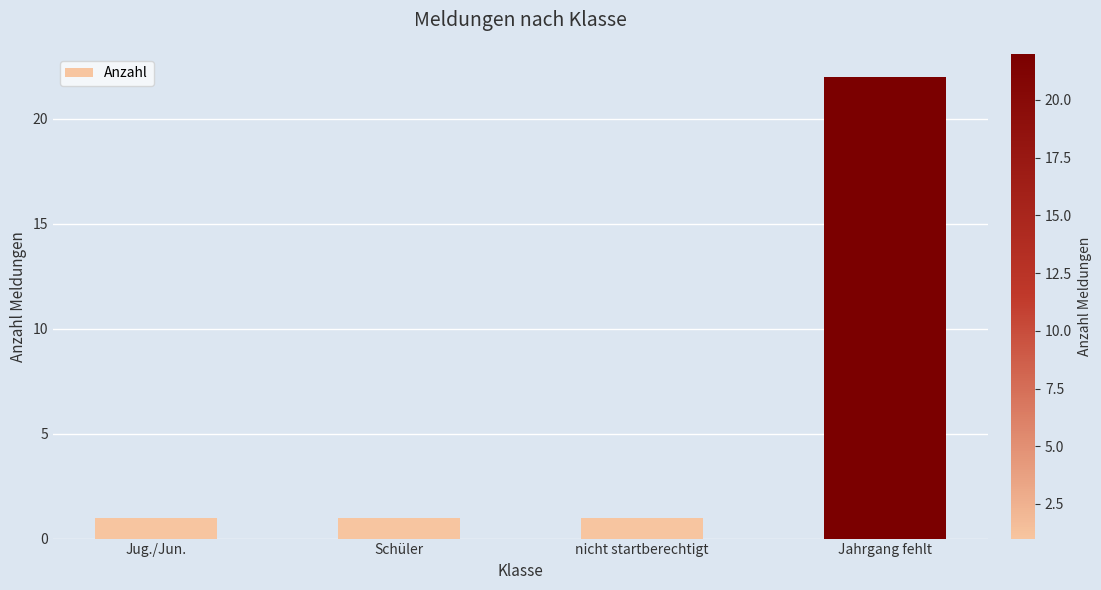

The value at Jahrgang fehlt is 11. True or false?

False